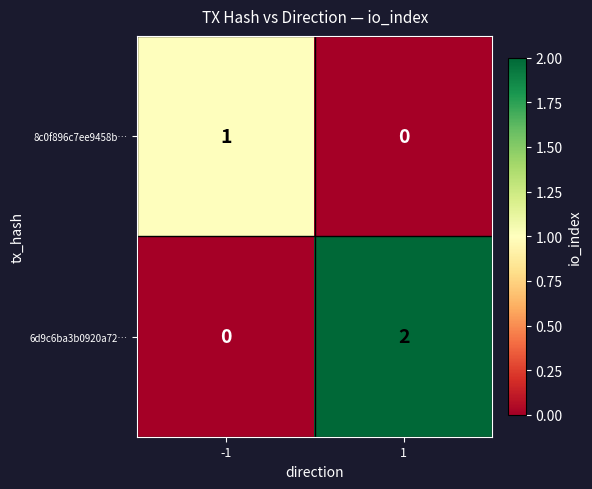

At how many categories does at least one series exceed 0?

2